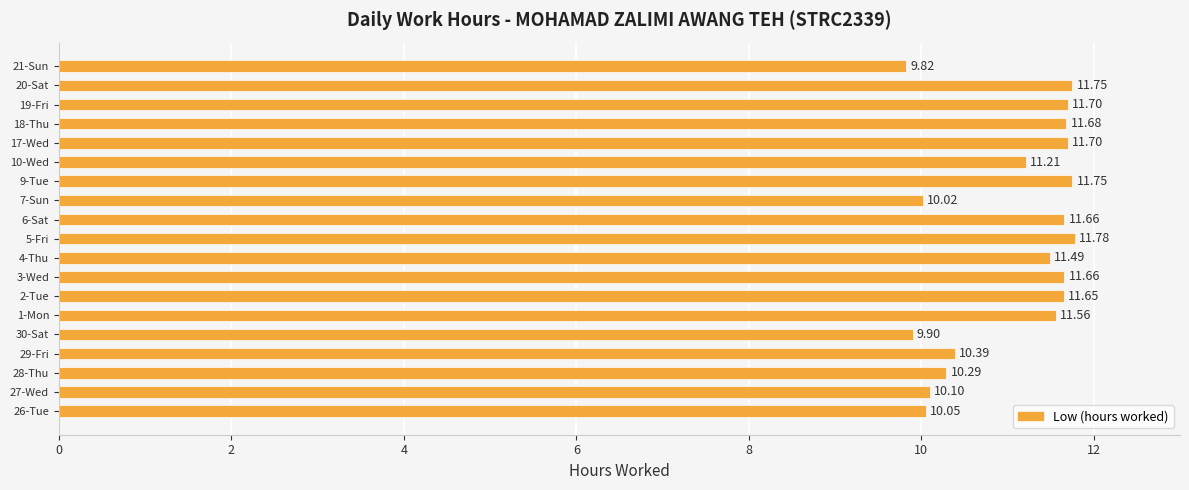

Count the number of values greater than 11.

12